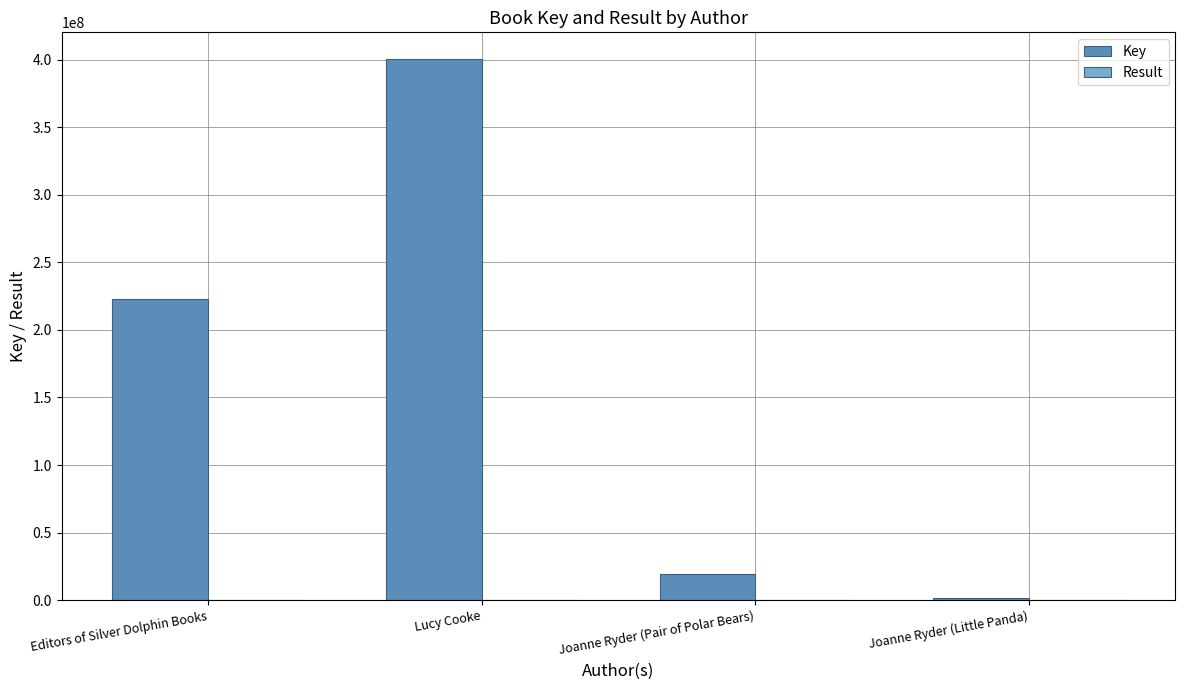

True or false: Key has a value of 1933928 at Joanne Ryder (Little Panda).

True